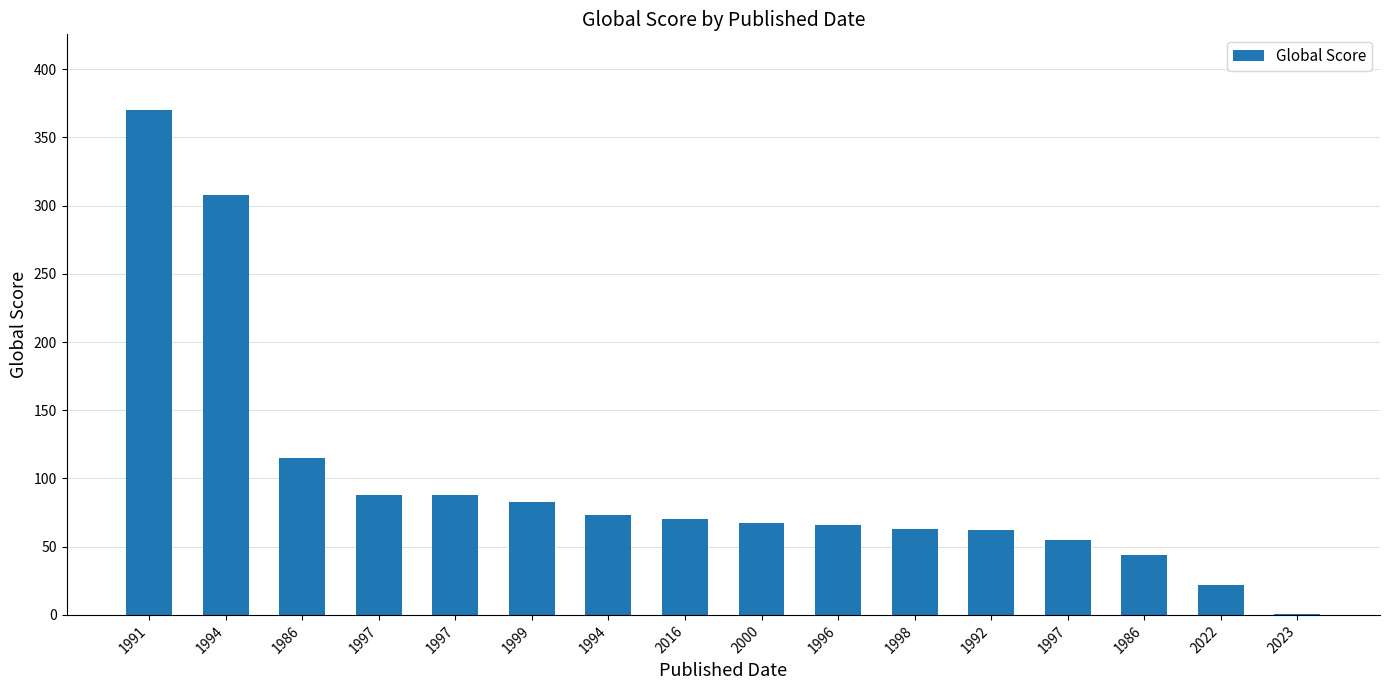

The value at 1997 is 44. True or false?

False